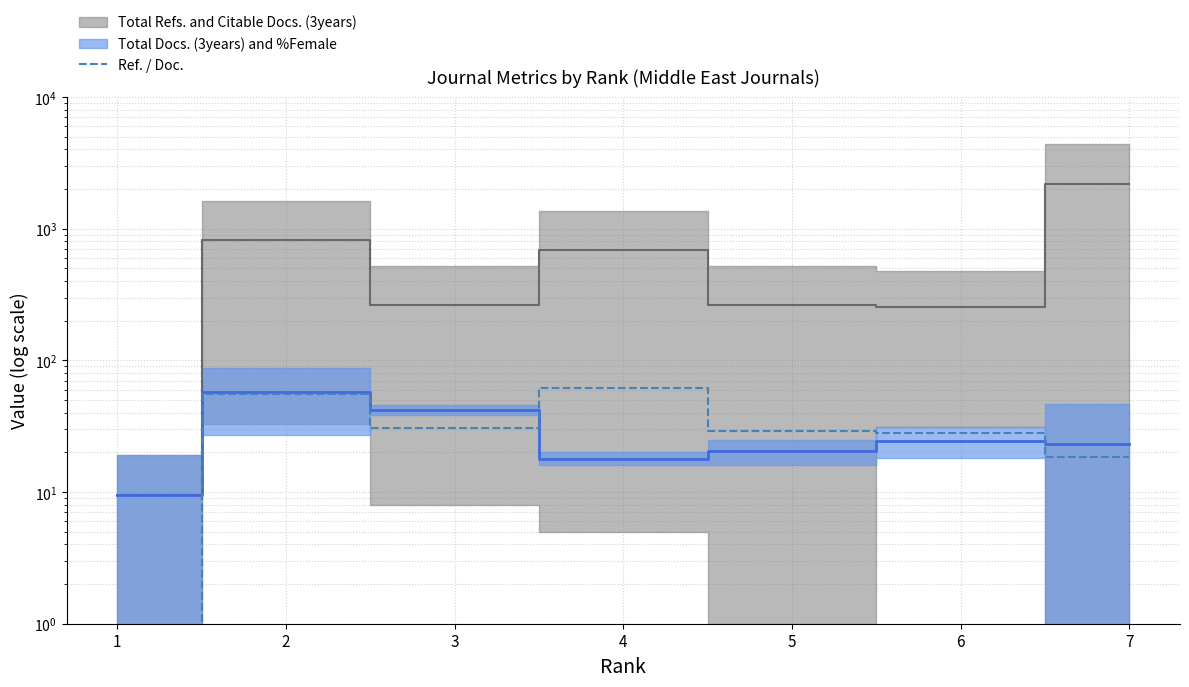

True or false: the data shows 14.2 at 2.

False